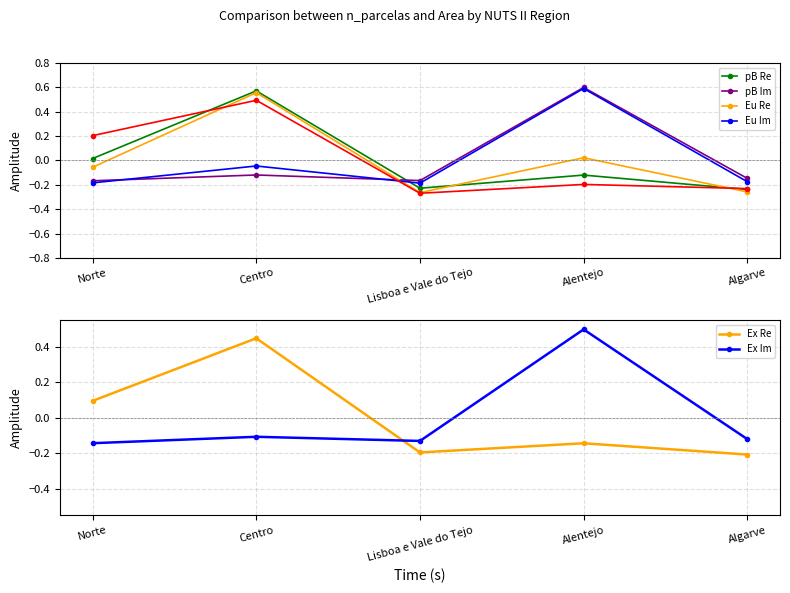

The Ex Re series shows -0.2 at Lisboa e Vale do Tejo. True or false?

True